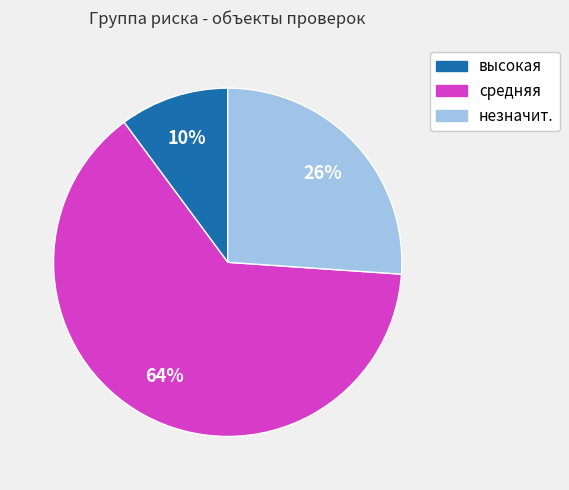

Which category has the biggest portion of the pie?

средняя